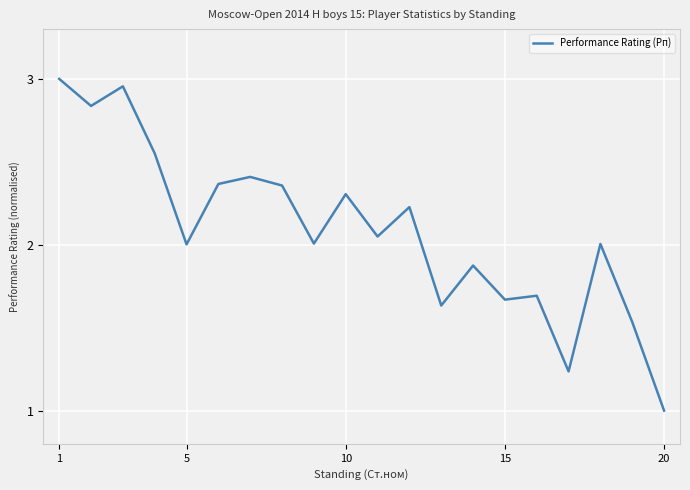

What is the minimum value shown in the chart?

1.0